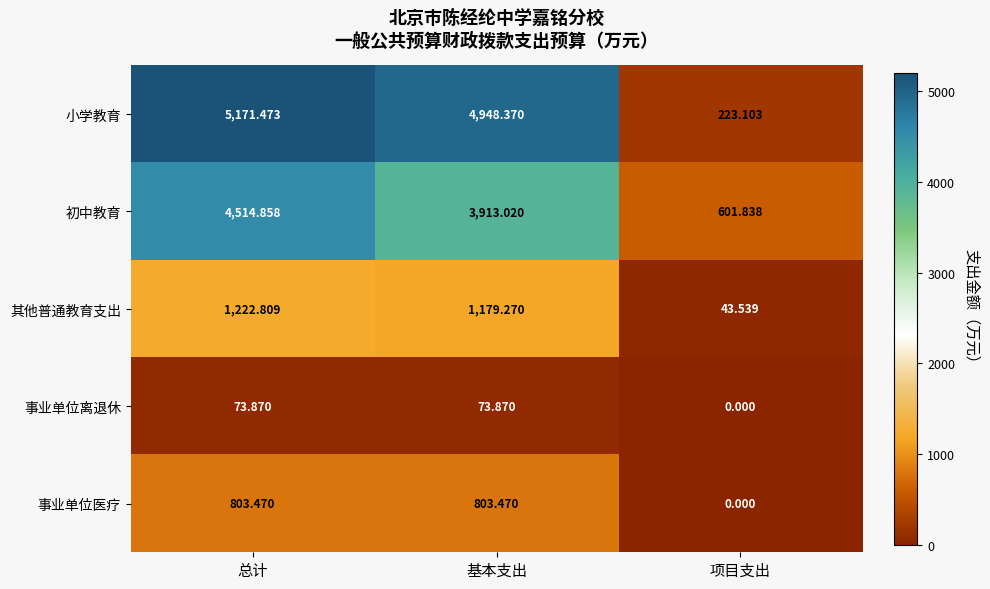

Which series has the widest spread of values?

小学教育